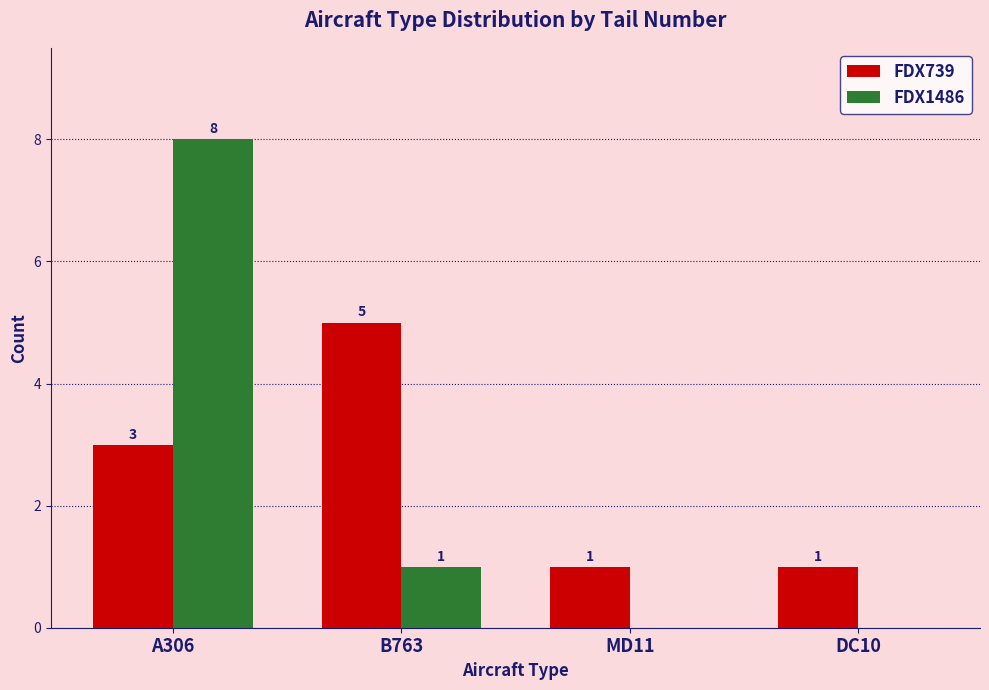

What is the sum of all FDX1486 values?

9